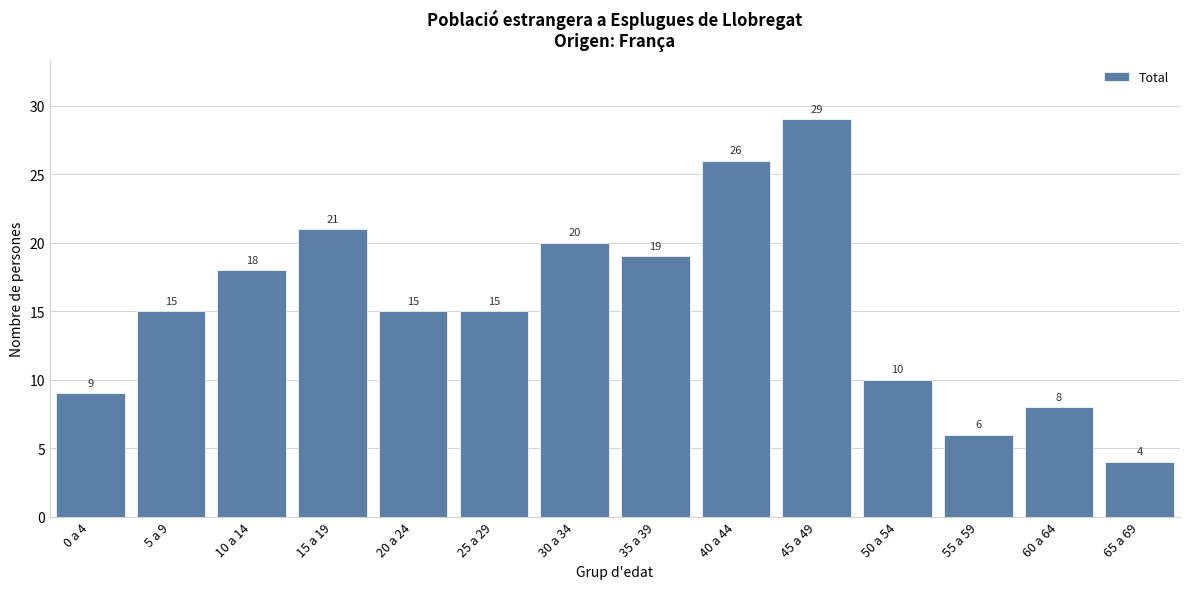

Reading left to right, extract all data points from this chart.

9	15	18	21	15	15	20	19	26	29	10	6	8	4